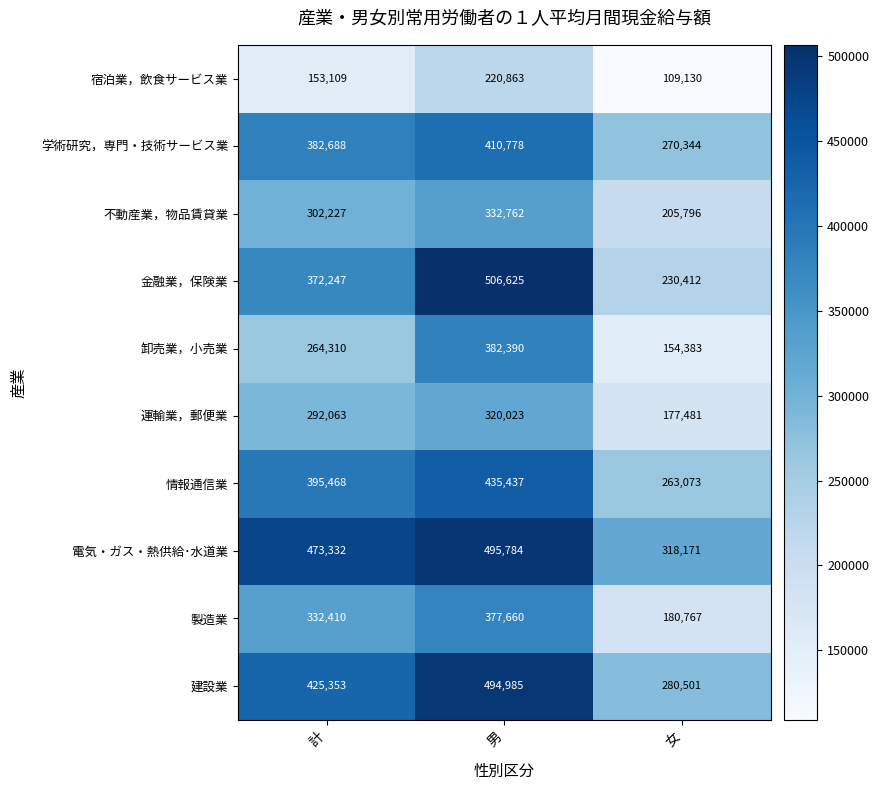

The 卸売業，小売業 series shows 498267 at 男. True or false?

False